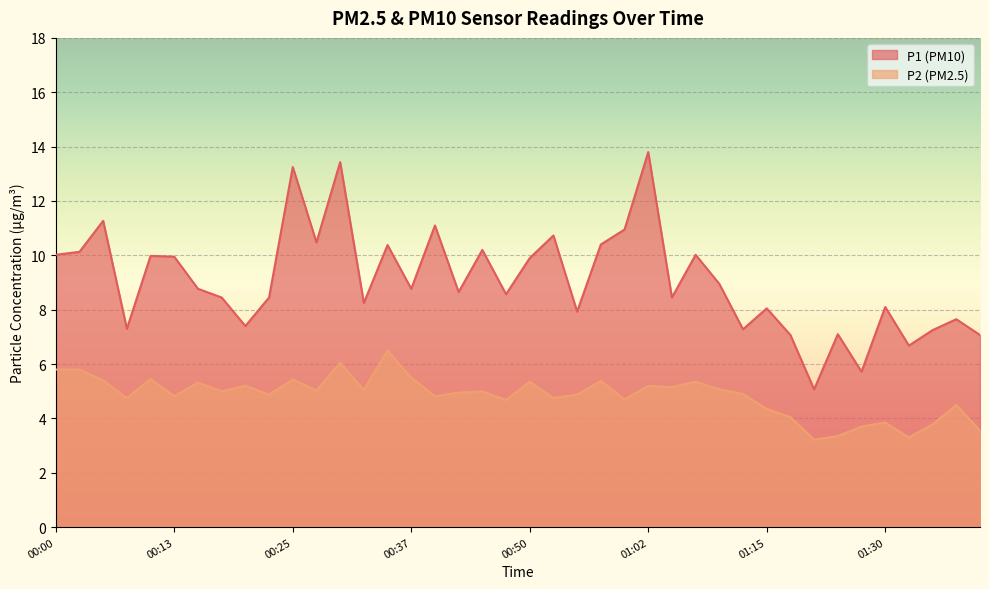

At which category does P1 reach its first local valley?

00:08